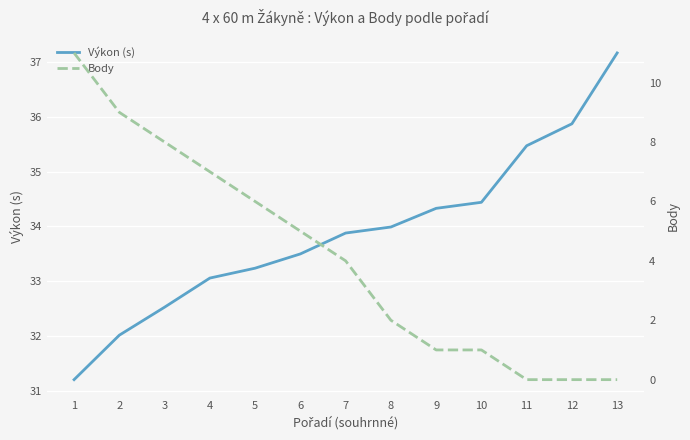

List the series in order of their peak value, lowest first.

Body, Výkon (s)